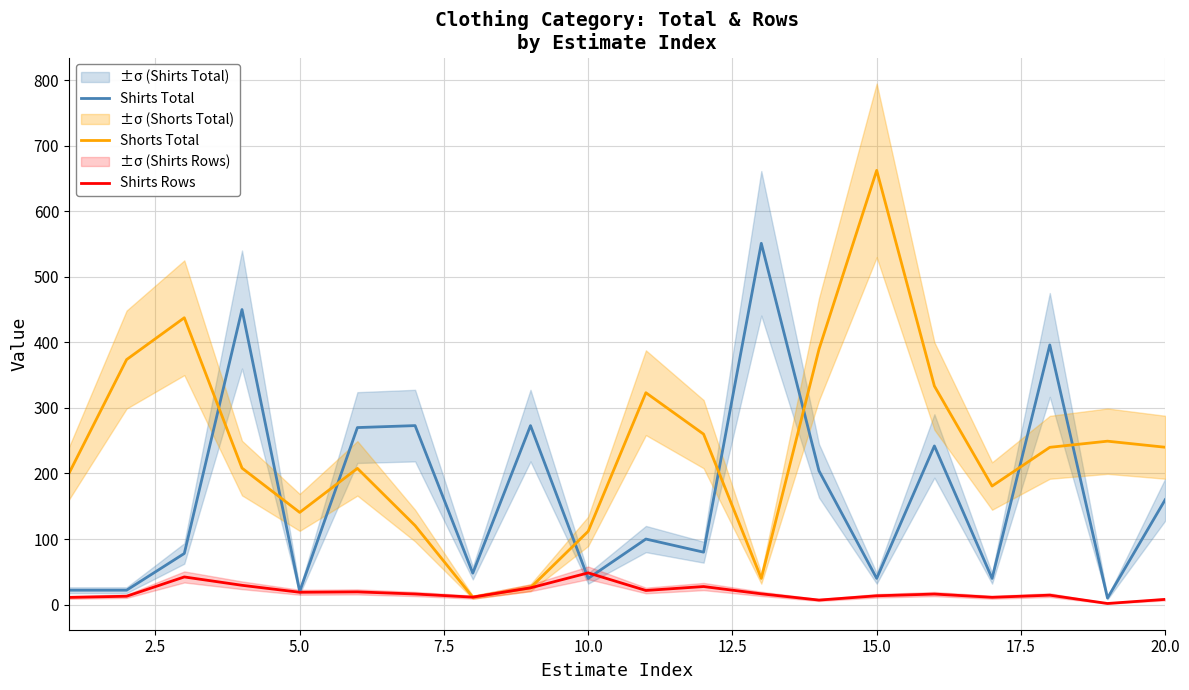

The Shorts Total series shows 240.0 at 20.0. True or false?

True